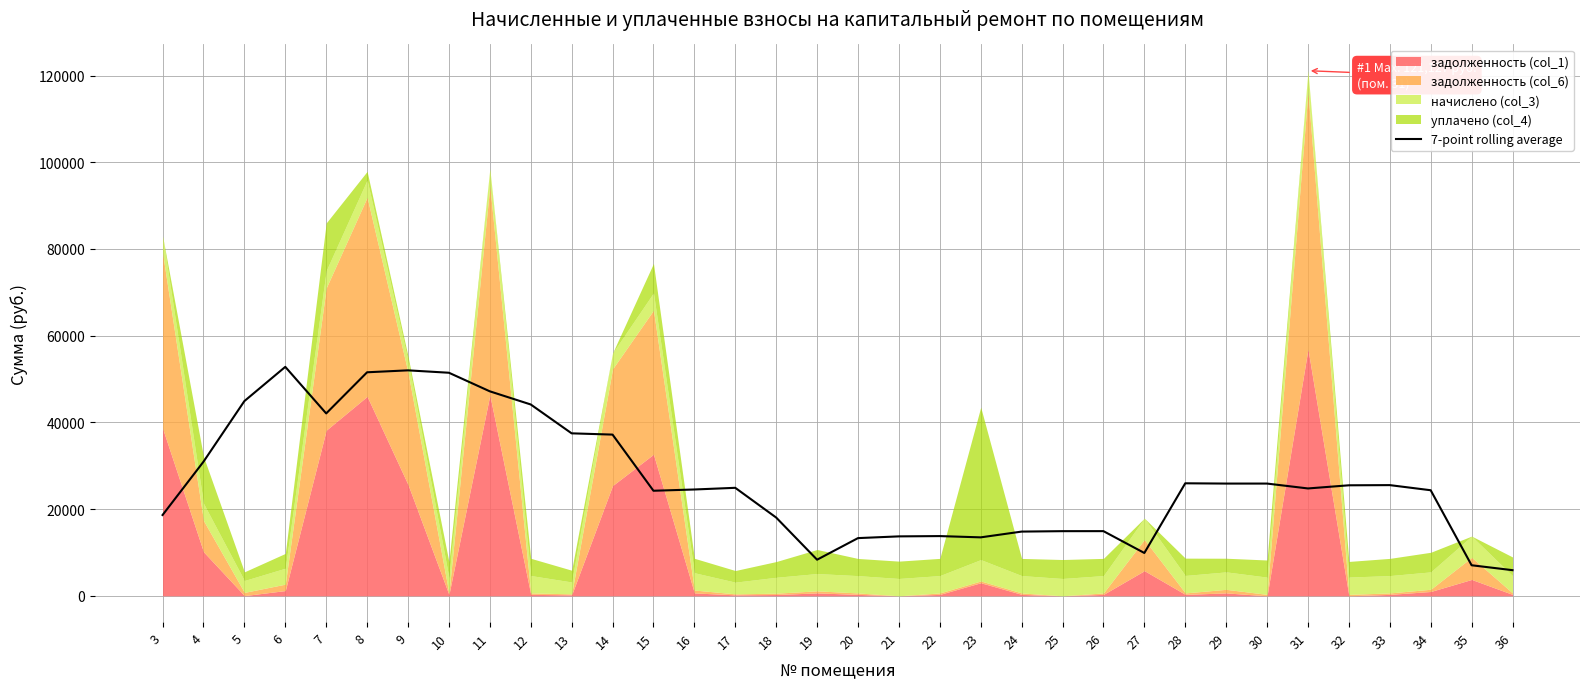

The value at 23 is 13485.6. True or false?

True